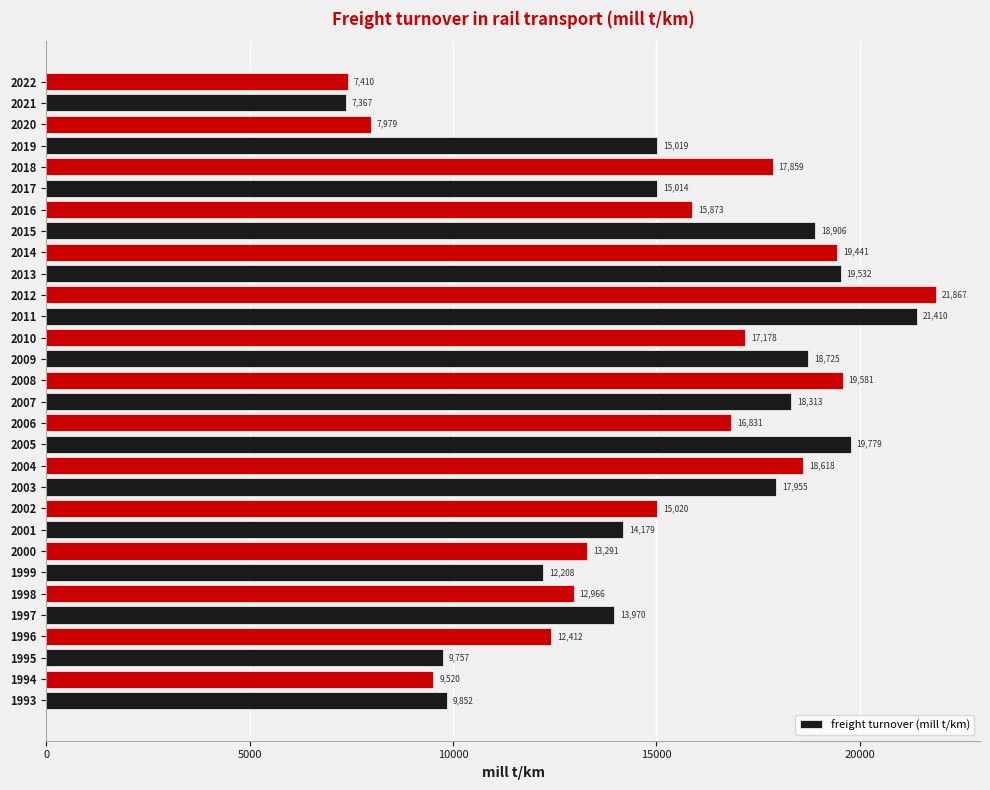

Read the value at 2013.

19532.4